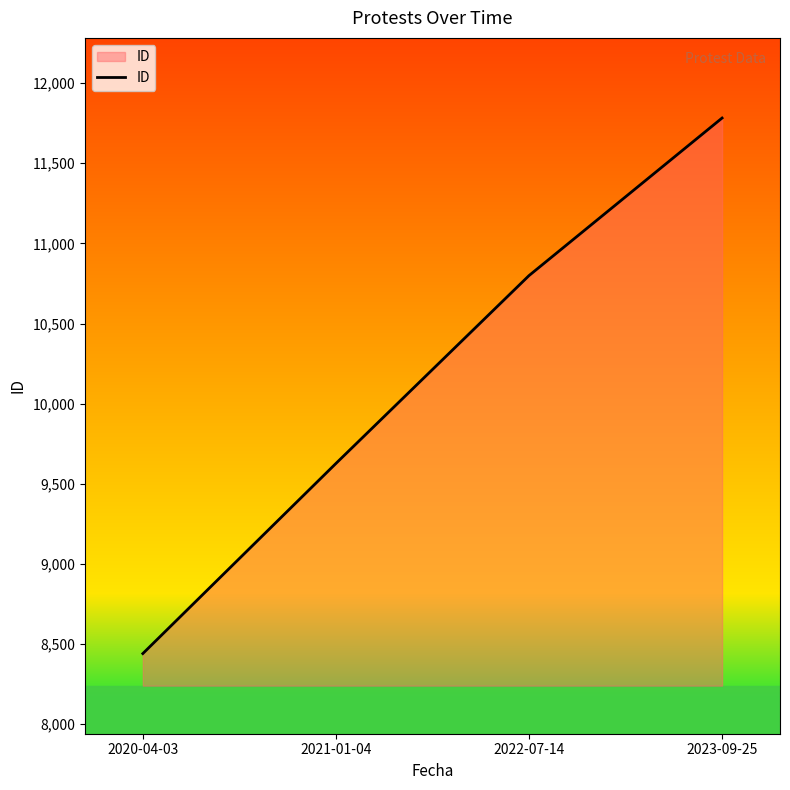

Does the chart have visible grid lines?

No